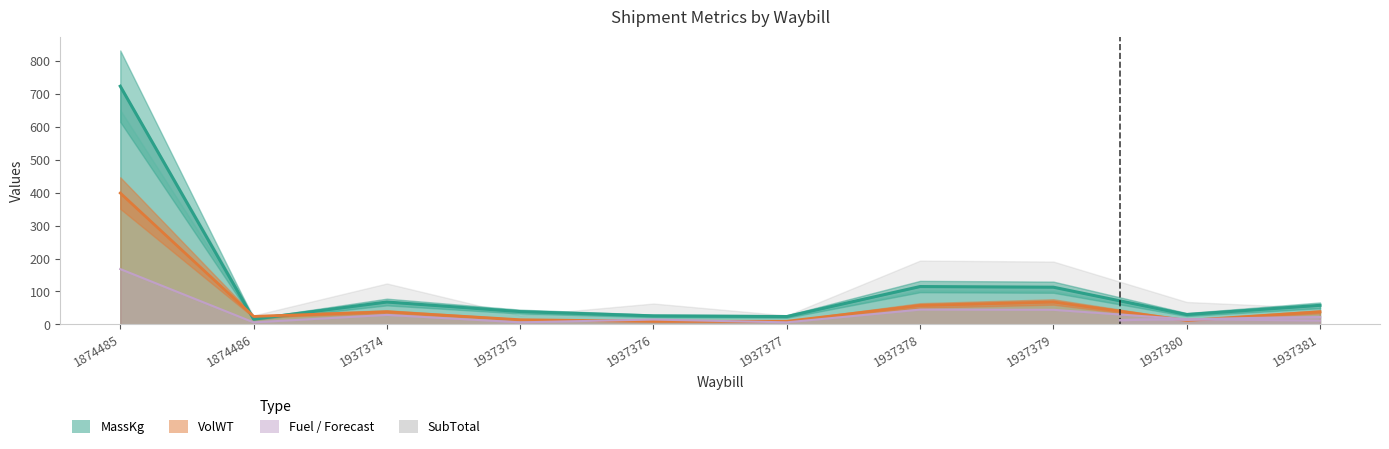

Where does the MassKg series first go above 58?

1874485